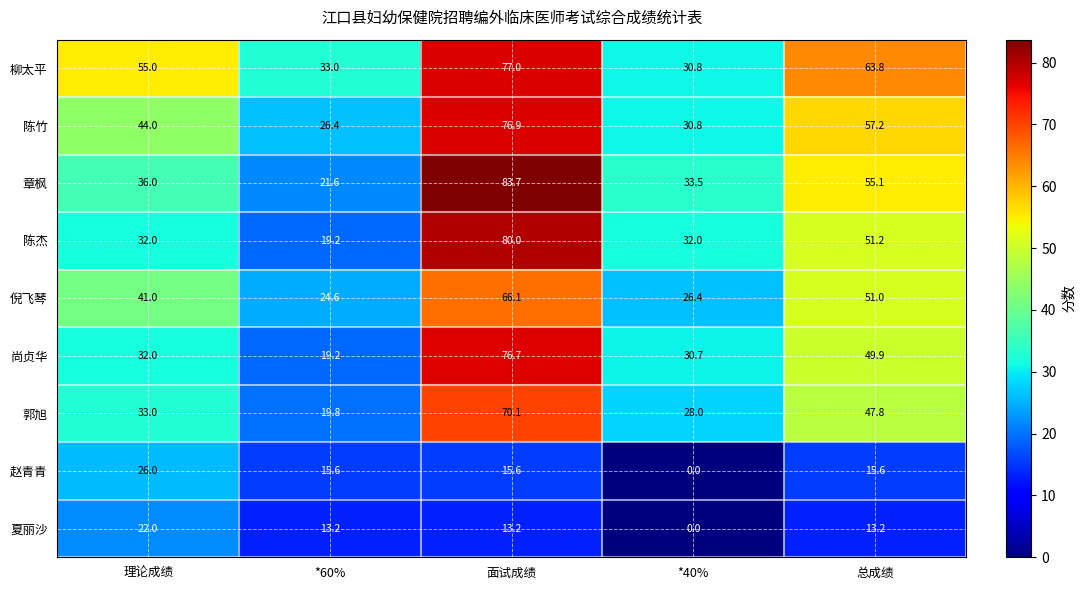

List the series in order of their peak value, lowest first.

夏丽沙, 赵青青, 倪飞琴, 郭旭, 尚贞华, 陈竹, 柳太平, 陈杰, 章枫